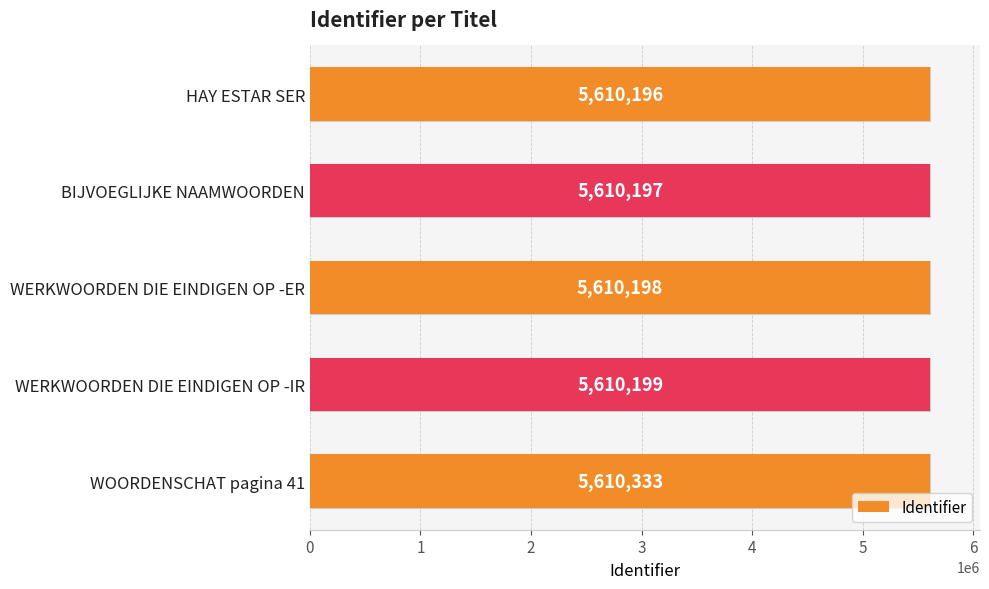

What is the change in value from HAY ESTAR SER to WERKWOORDEN DIE EINDIGEN OP -IR?

+3